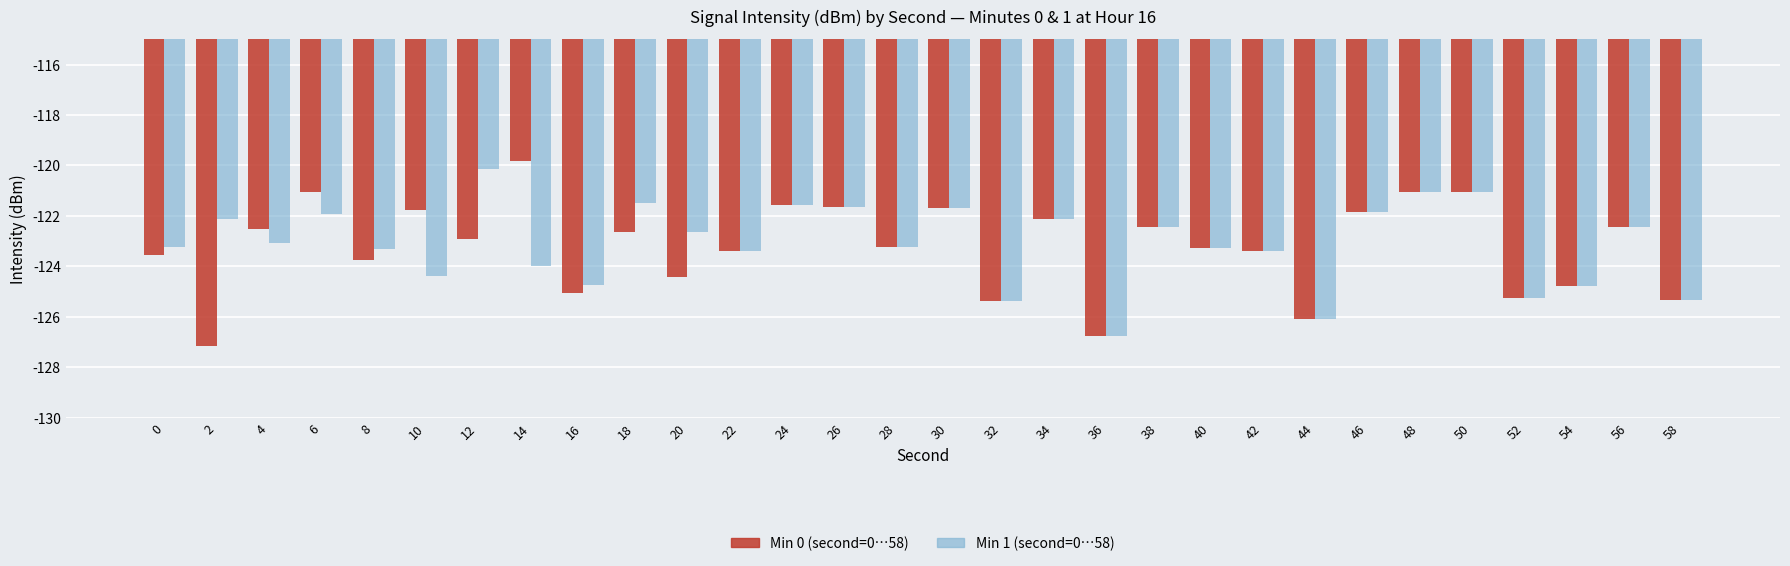

Which category has the highest value across all series?

14